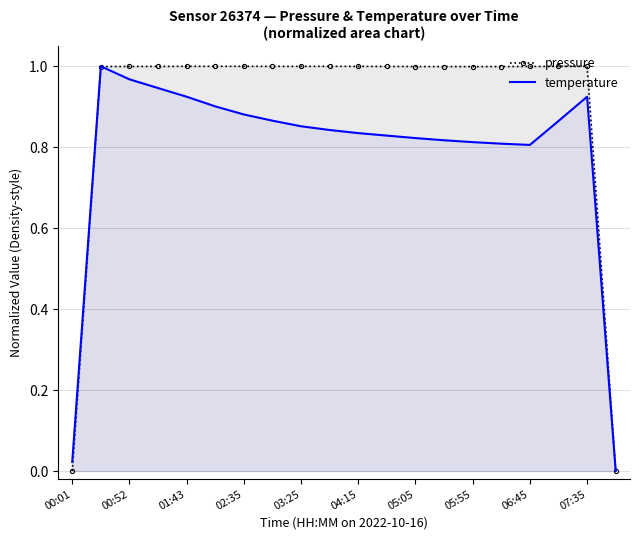

Is it true that pressure equals 0.7 at 06:45?

False